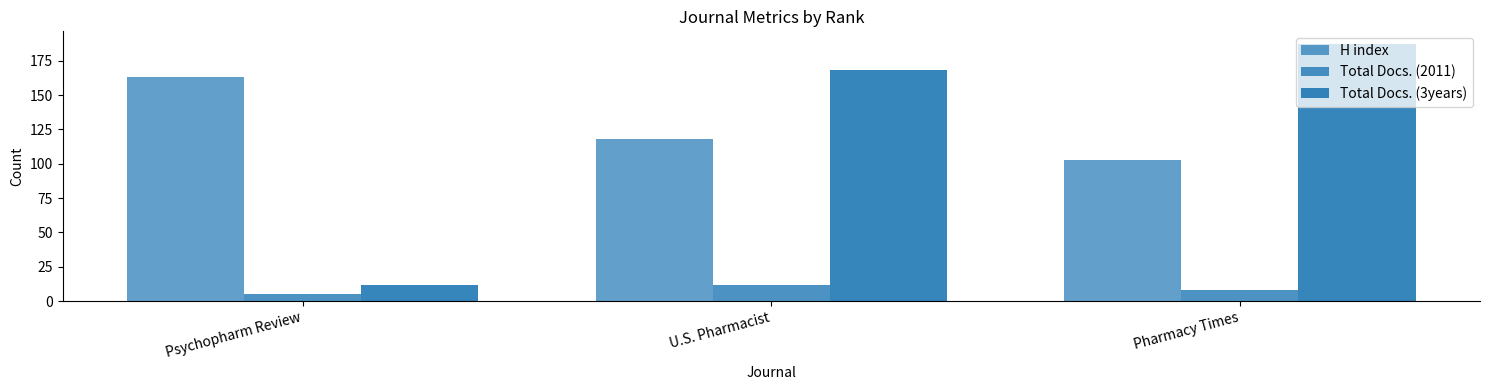

What is the difference between the H index values at U.S. Pharmacist and Pharmacy Times?

15